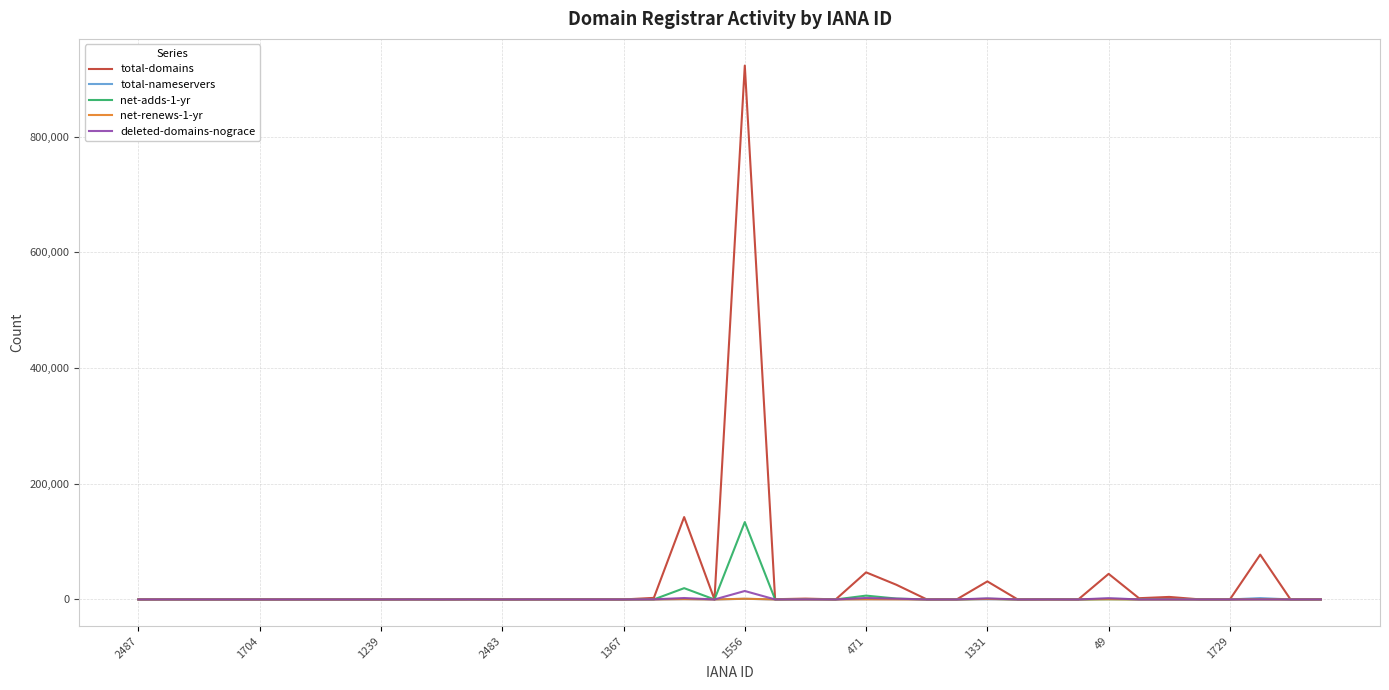

What is the greatest value displayed?

923041